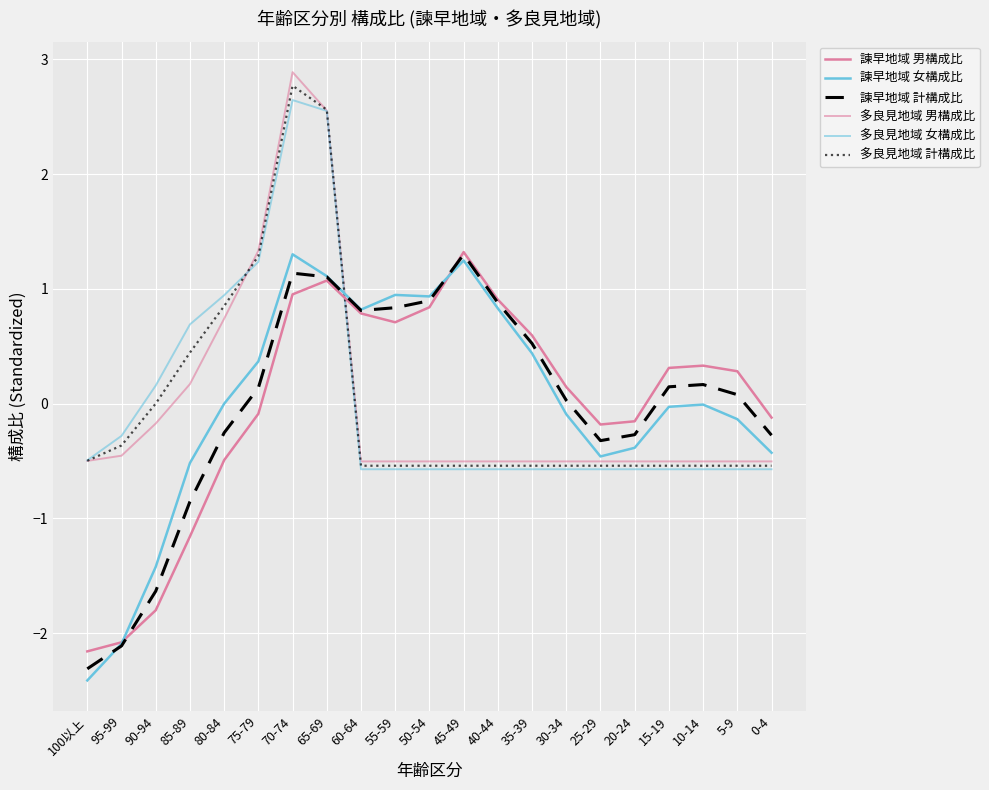

How many lines are shown in the chart?

6